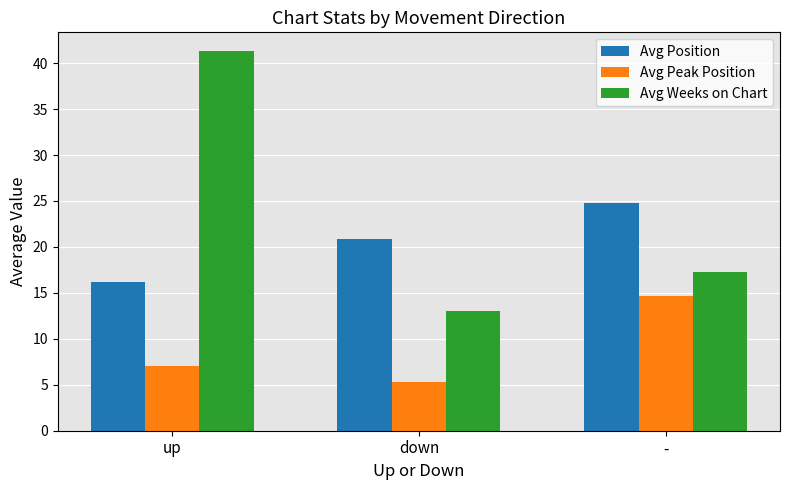

Which series has the widest spread of values?

Avg Weeks on Chart